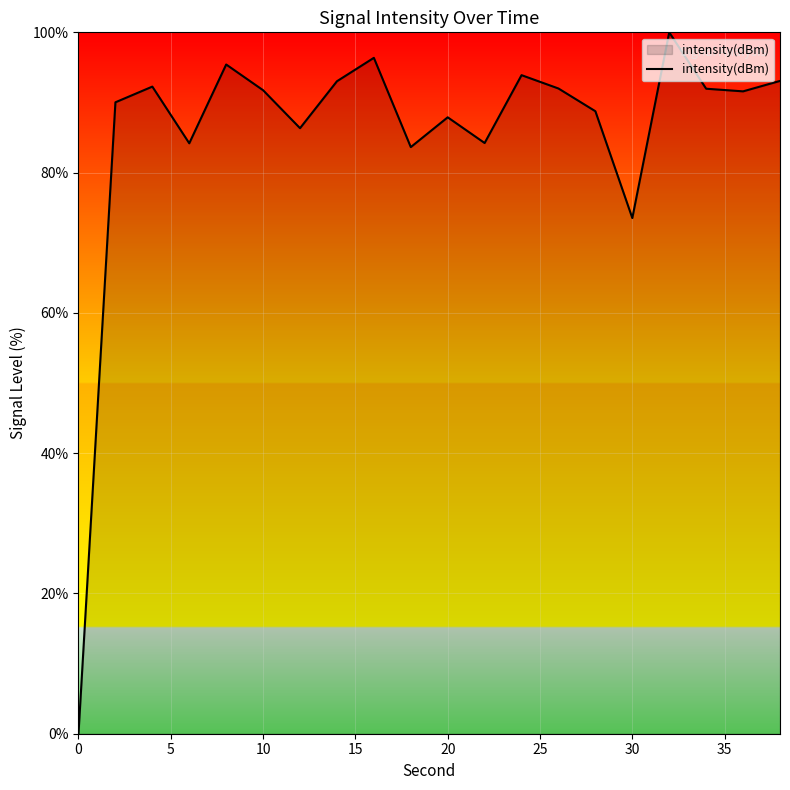

What is the greatest value displayed?

100.0